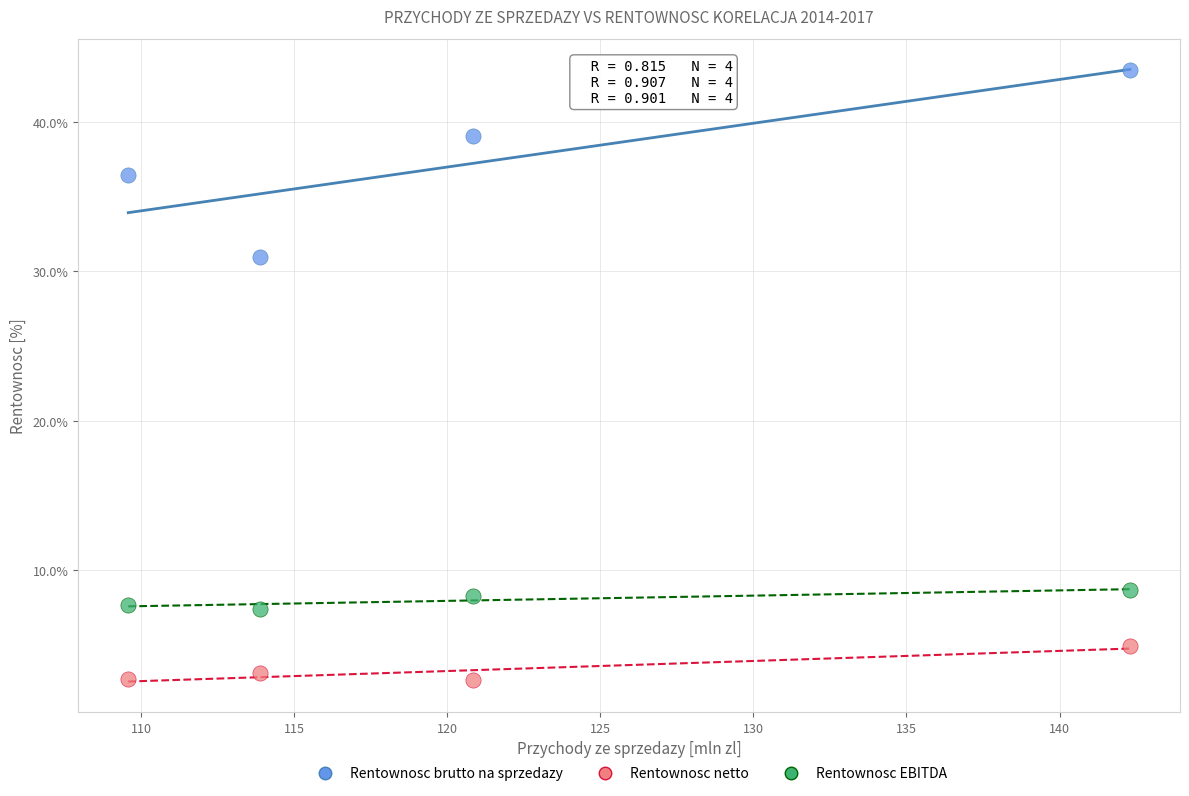

Across all series, what Y value is closest to 23?

30.9